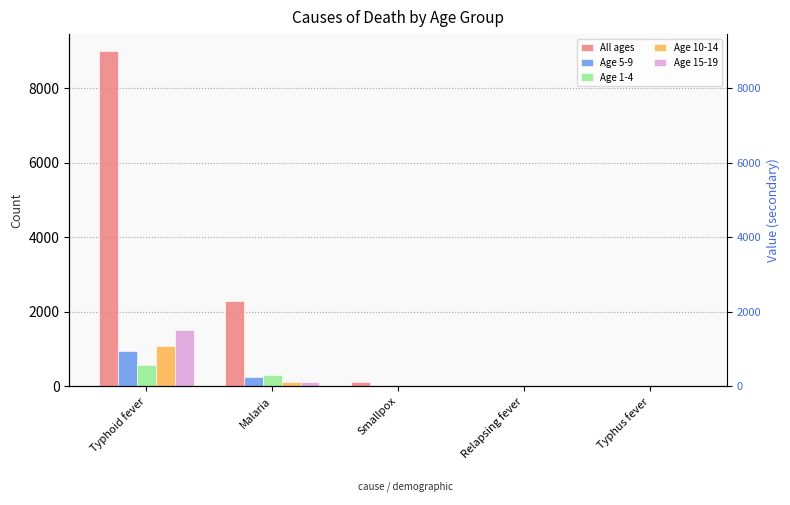

Reading left to right, what are all the values shown in this chart?

All ages: 9011	2295	103	8	1
Age 5-9: 936	235	9	1	0
Age 1-4: 572	293	20	1	0
Age 10-14: 1065	123	4	2	0
Age 15-19: 1495	117	10	2	0